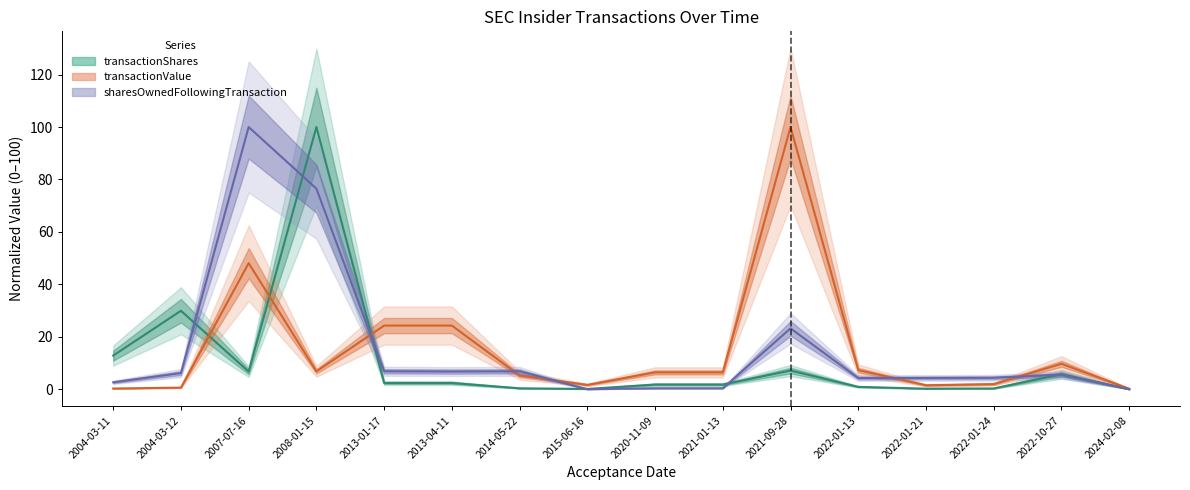

Reading left to right, transcribe all the data shown in this chart.

transactionShares: 12.8	29.9	6.7	100.0	2.4	2.4	0.4	0.1	1.8	1.8	7.1	0.9	0.2	0.3	5.7	0.0
transactionValue: 0.3	0.6	48.1	6.8	24.3	24.3	5.2	1.6	6.4	6.4	100.0	7.3	1.5	1.9	9.7	0.2
sharesOwnedFollowingTransaction: 2.6	6.2	100.0	76.5	6.8	6.7	6.8	0.0	0.4	0.4	23.2	4.3	4.3	4.4	5.5	0.0